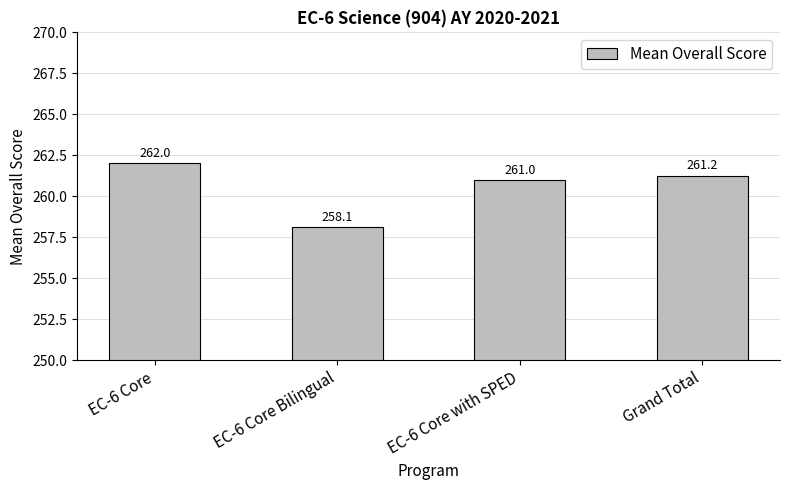

What is the sum of the values at EC-6 Core and EC-6 Core with SPED?

523.0